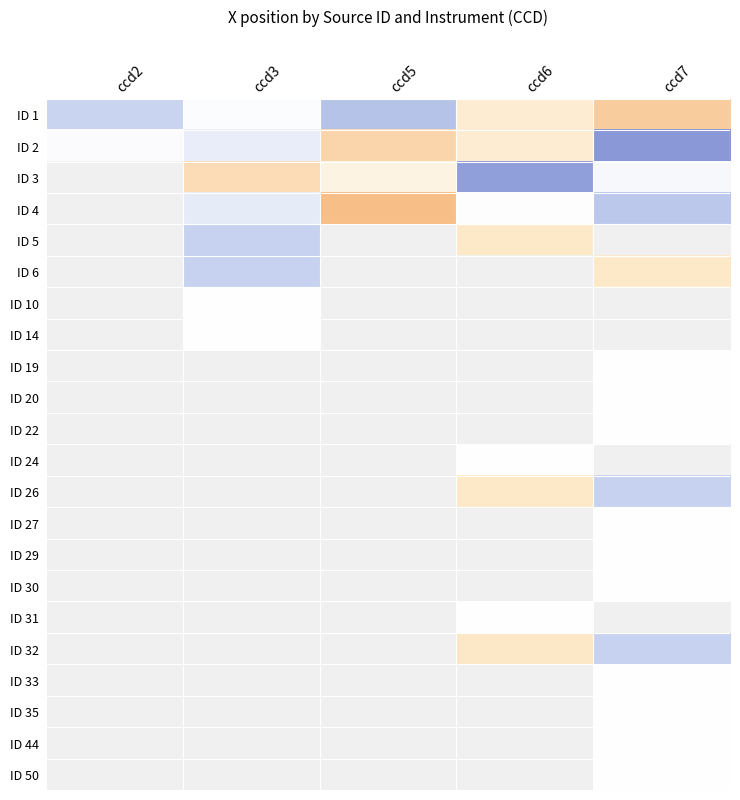

Between ccd2 and ccd6, which is larger?

ccd2